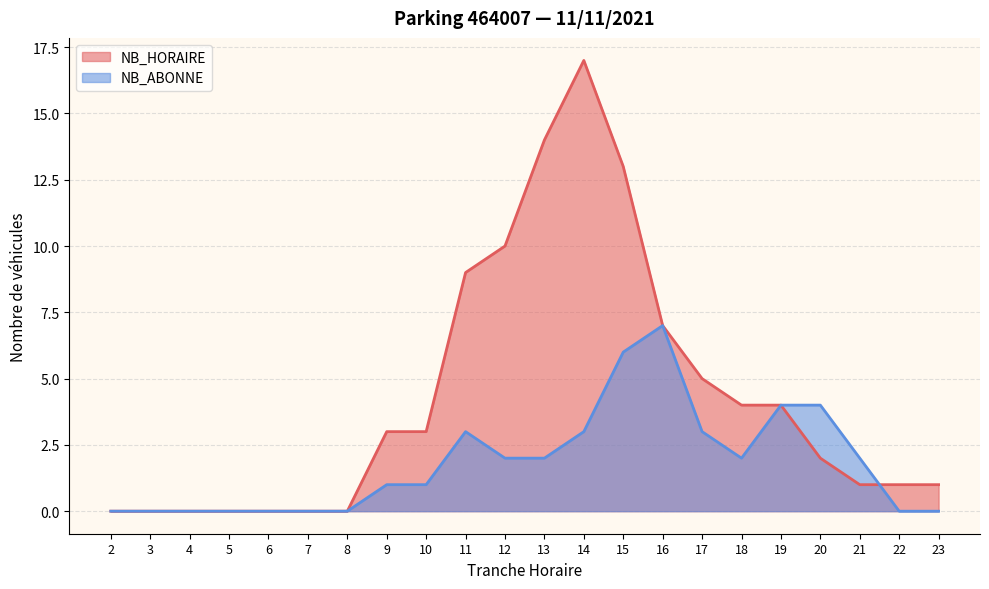

Is it true that NB_ABONNE equals -4 at 2?

False